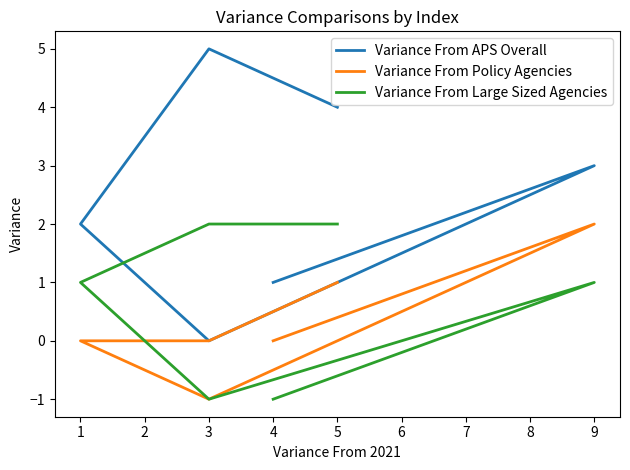

How many negative values does the Variance From Policy Agencies series have?

1